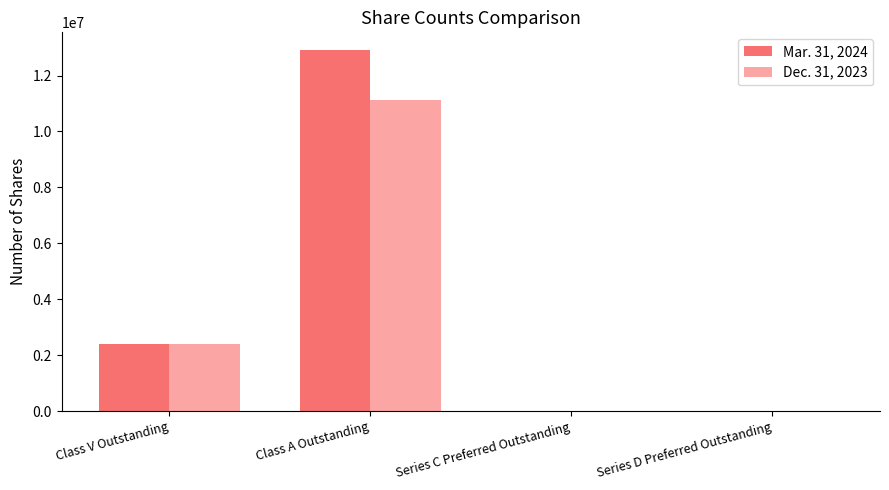

Which label corresponds to the largest value in the chart?

Class A Outstanding